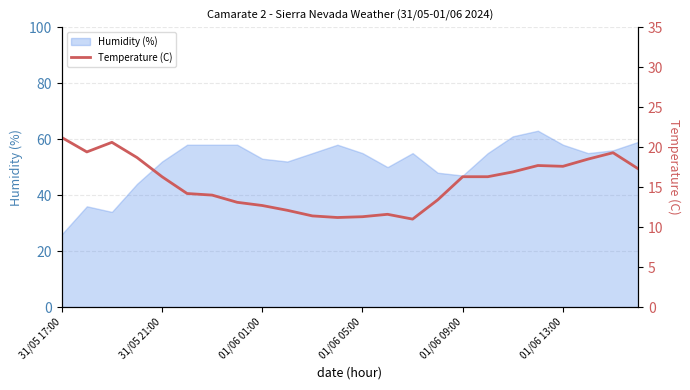

What is the value of the 7th point from the left?

14.0